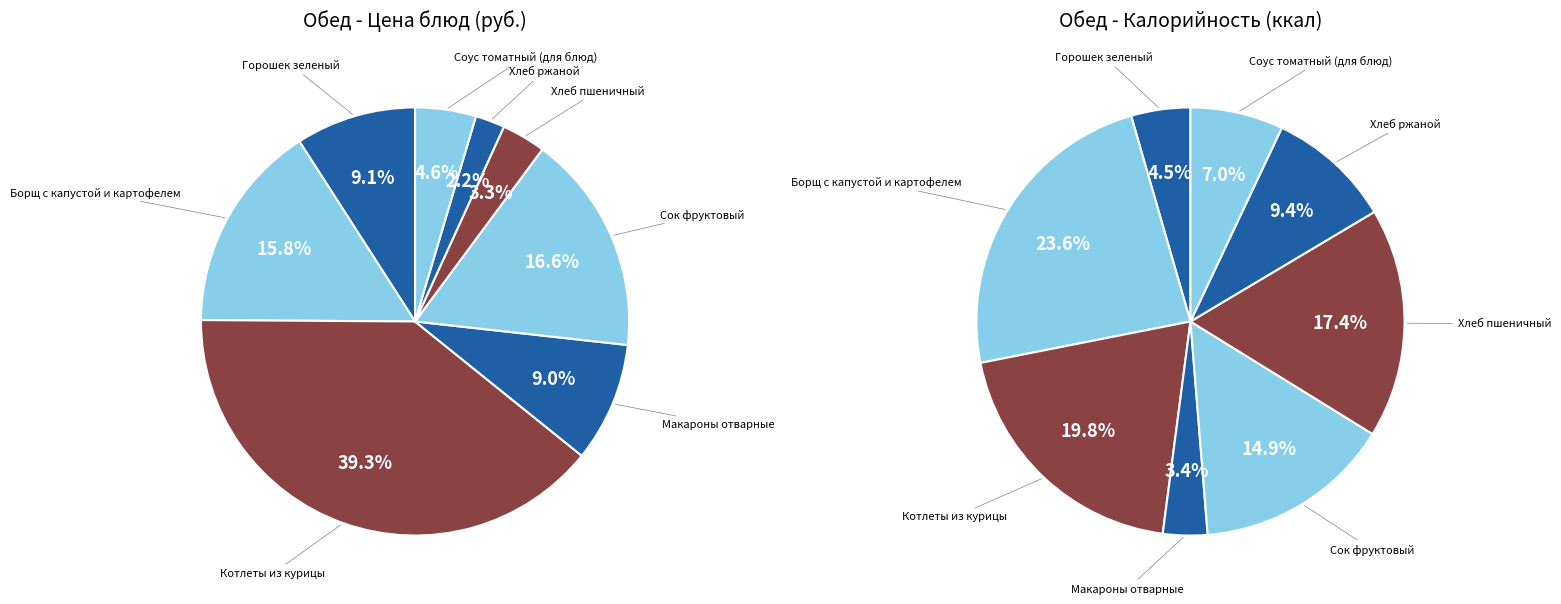

Is there any slice that represents more than half of the pie?

No